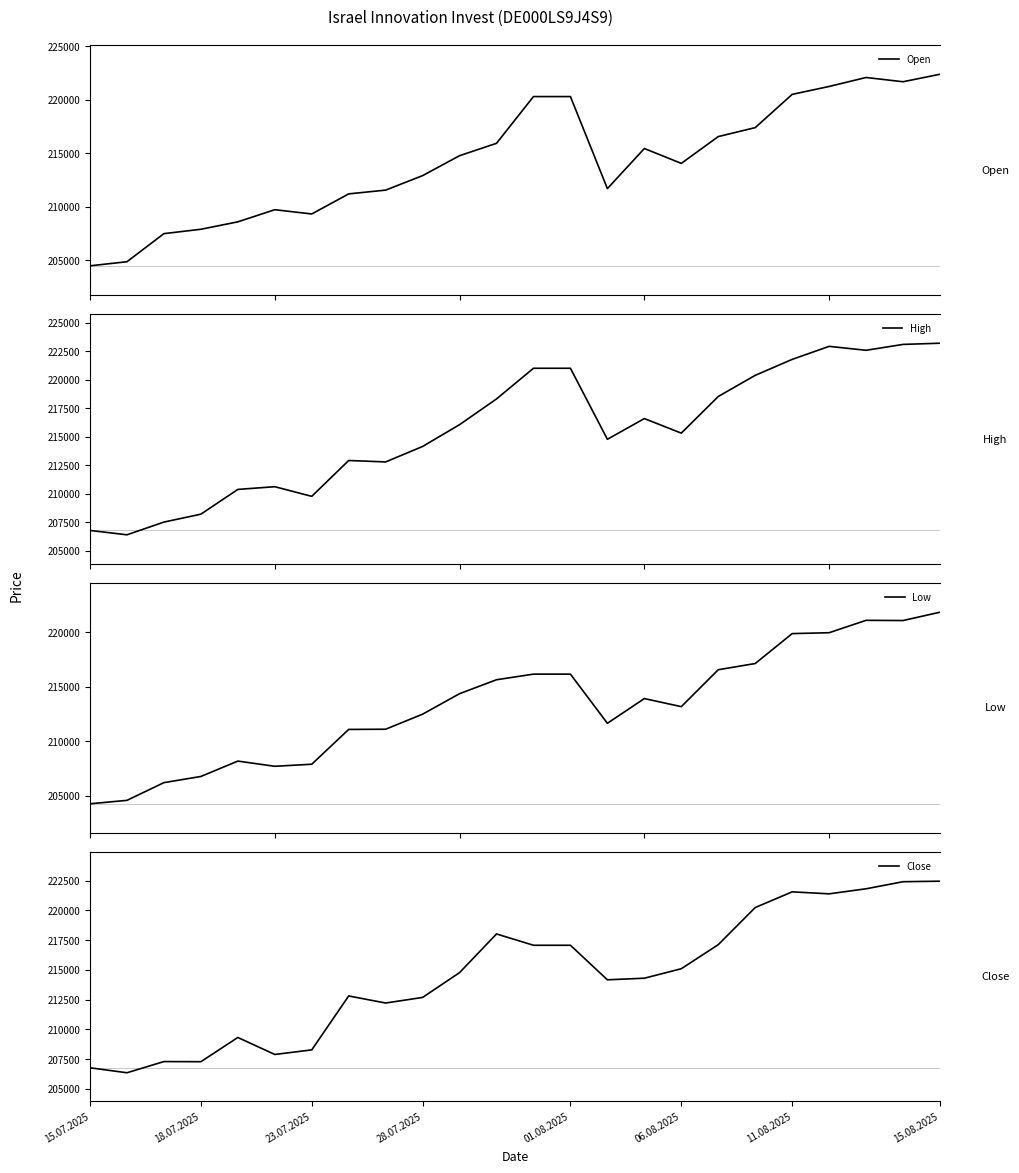

What is the average value of the Open series?

214251